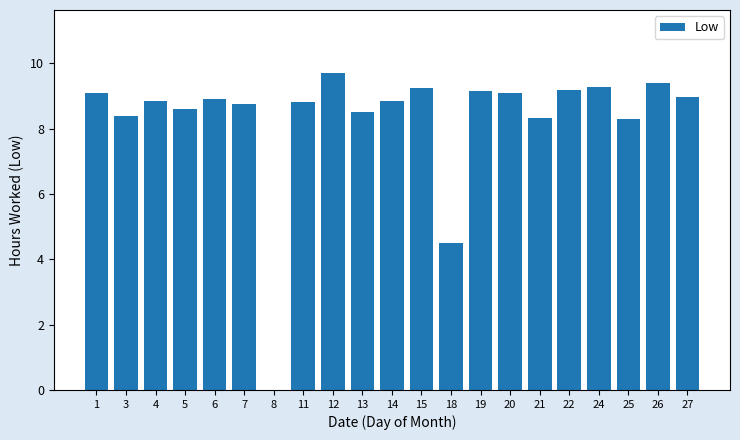

Where does the data first go above 8?

1